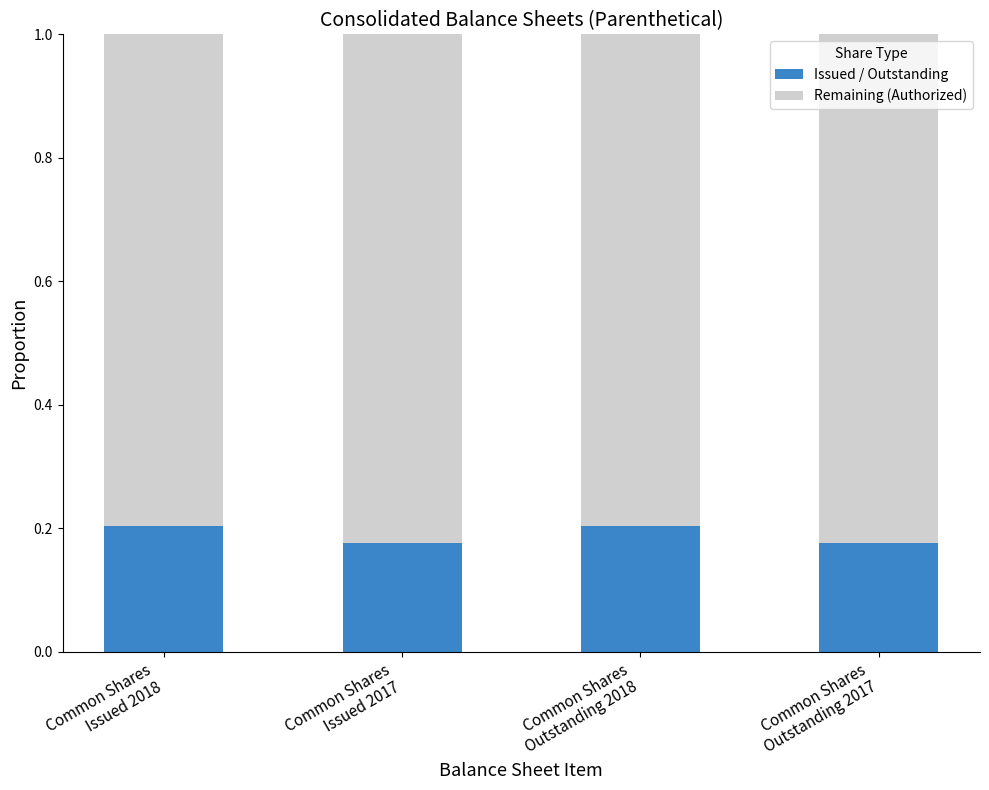

How many data points does each series have?

4